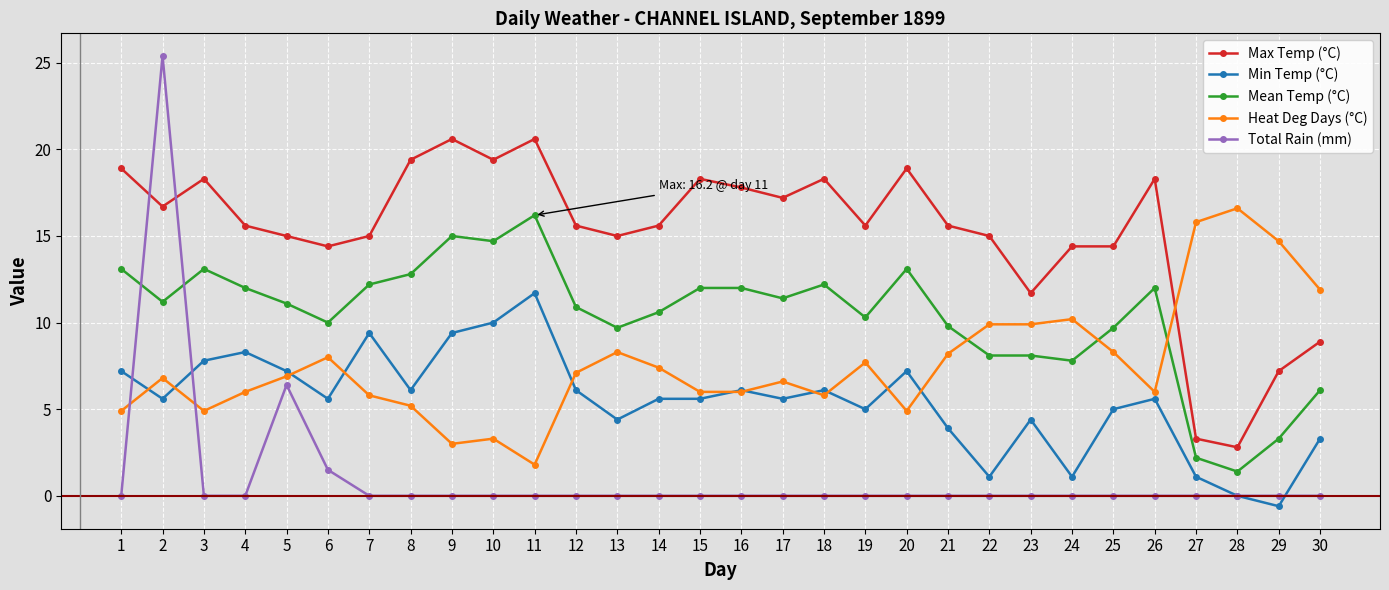

True or false: Max Temp (°C) has a value of 8.5 at 25.

False